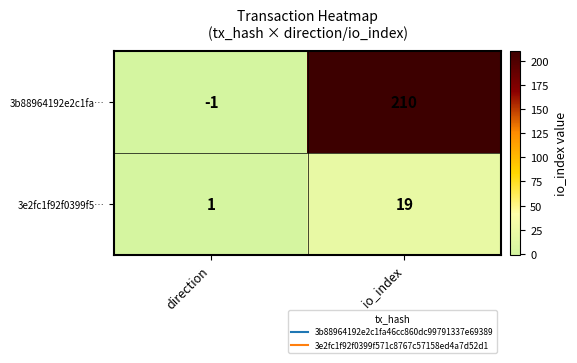

True or false: 3e2fc1f92f0399f5… has a value of 19 at io_index.

True